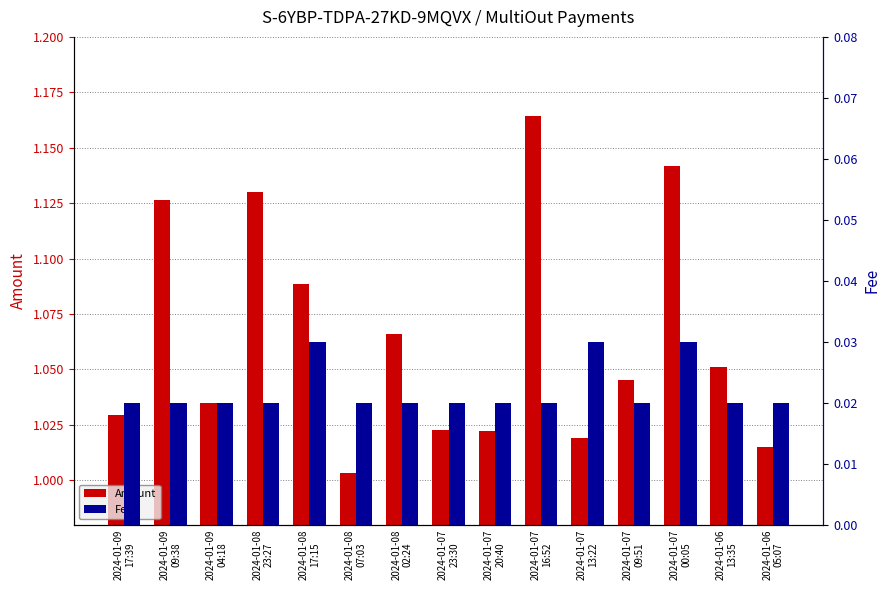

How many Fee values are between 0 and 1?

15